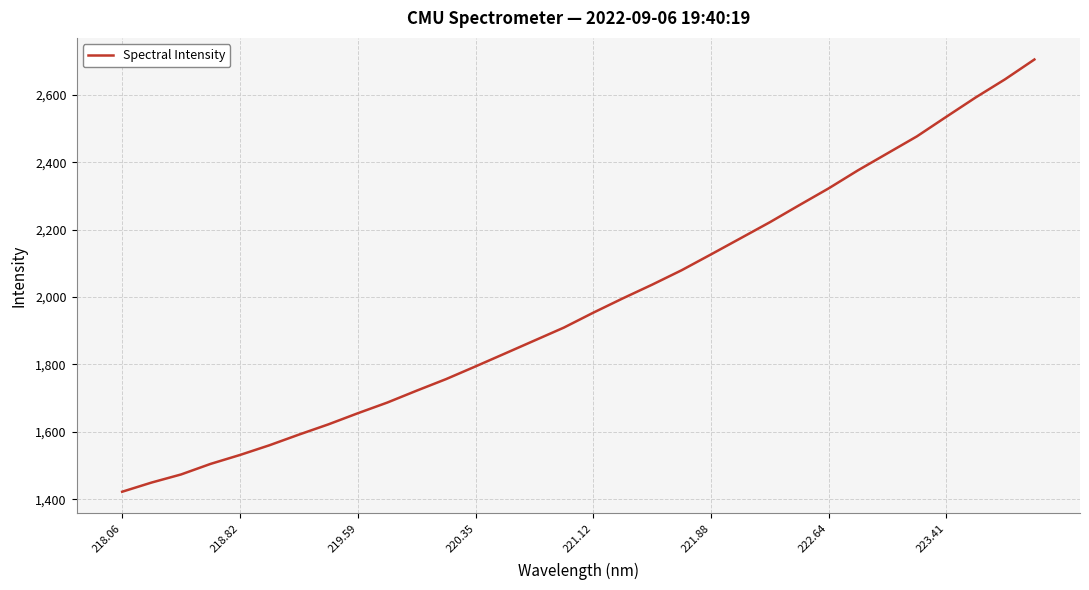

What is the greatest value displayed?

2704.5